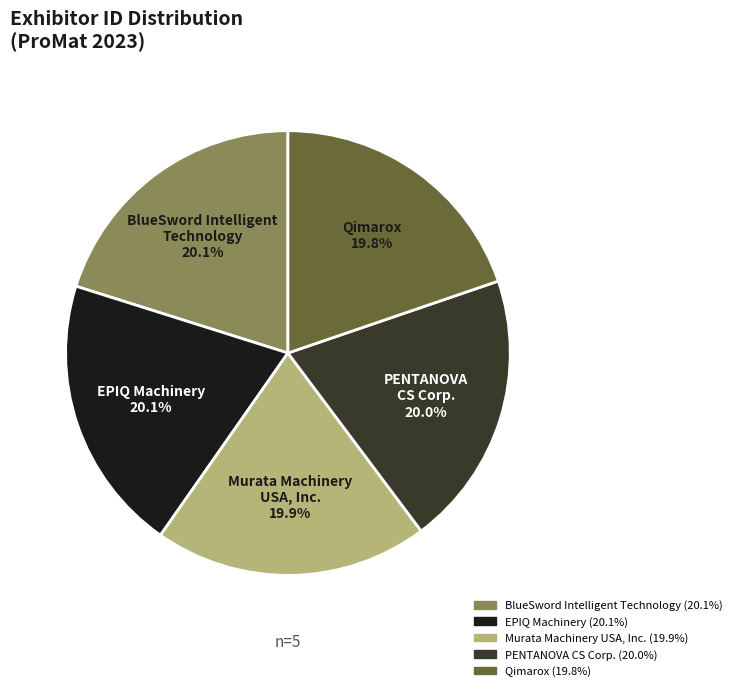

What portion of the pie excludes Qimarox?

80.2%